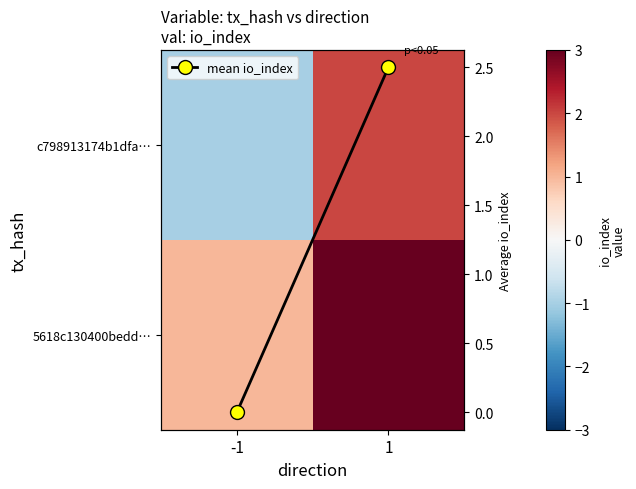

What is the highest value of the c798913174b1dfa… series?

2.0